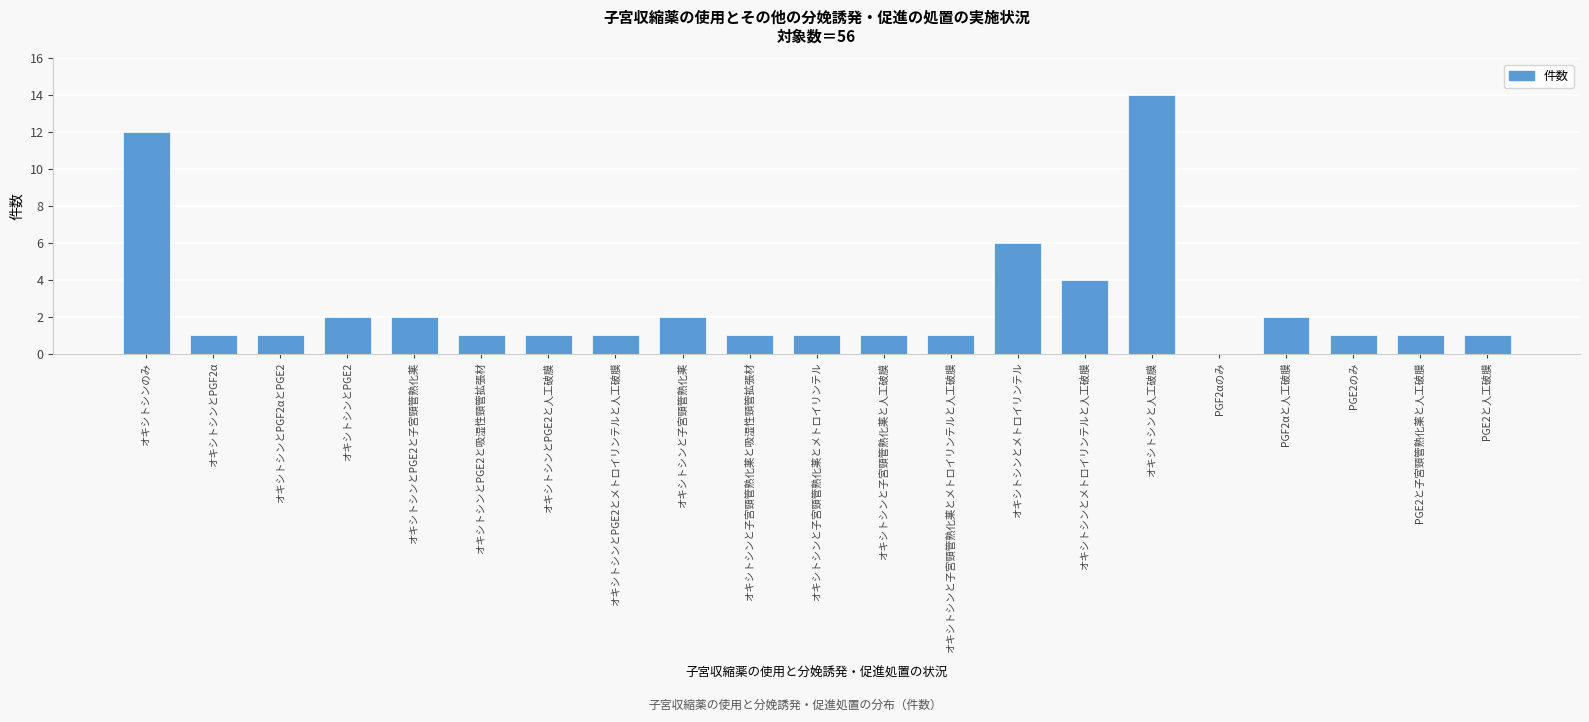

Reading left to right, what are all the values shown in this chart?

オキシトシンのみ=12	オキシトシンとPGF2α=1	オキシトシンとPGF2αとPGE2=1	オキシトシンとPGE2=2	オキシトシンとPGE2と子宮頸管熟化薬=2	オキシトシンとPGE2と吸湿性頸管拡張材=1	オキシトシンとPGE2と人工破膜=1	オキシトシンとPGE2とメトロイリンテルと人工破膜=1	オキシトシンと子宮頸管熟化薬=2	オキシトシンと子宮頸管熟化薬と吸湿性頸管拡張材=1	オキシトシンと子宮頸管熟化薬とメトロイリンテル=1	オキシトシンと子宮頸管熟化薬と人工破膜=1	オキシトシンと子宮頸管熟化薬とメトロイリンテルと人工破膜=1	オキシトシンとメトロイリンテル=6	オキシトシンとメトロイリンテルと人工破膜=4	オキシトシンと人工破膜=14	PGF2αのみ=0	PGF2αと人工破膜=2	PGE2のみ=1	PGE2と子宮頸管熟化薬と人工破膜=1	PGE2と人工破膜=1